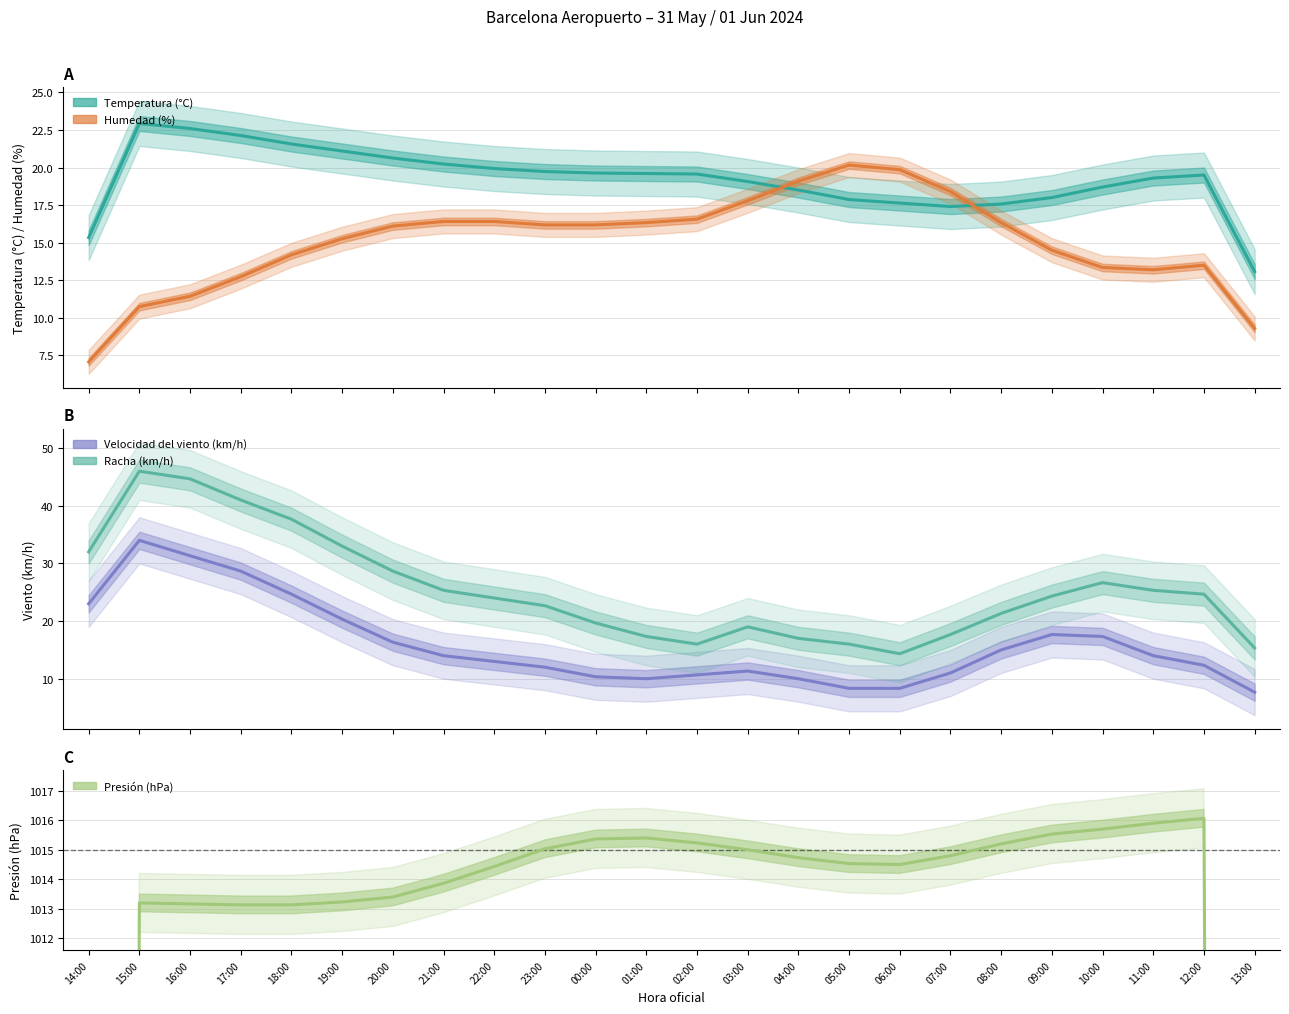

Between 11:00 and 09:00, which is larger?

11:00